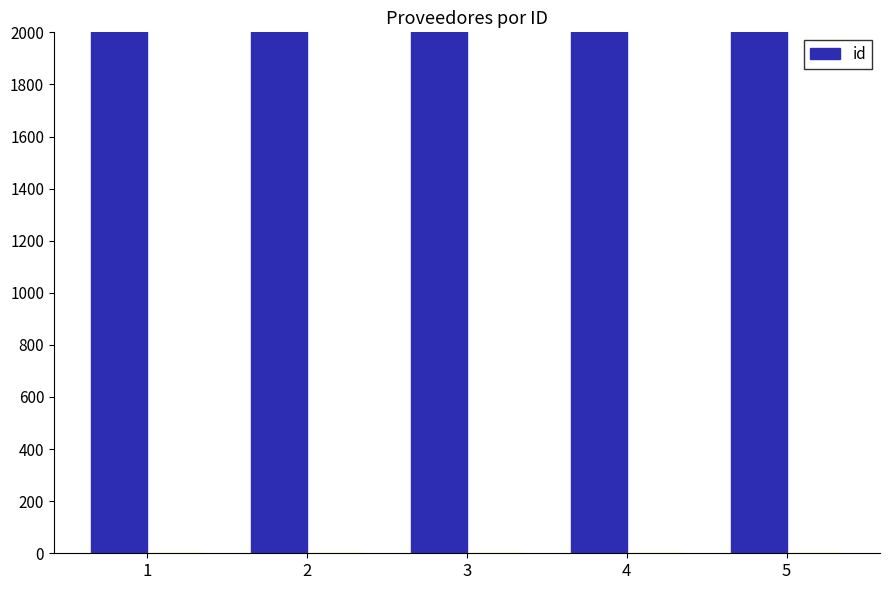

What is the average value?

2650440